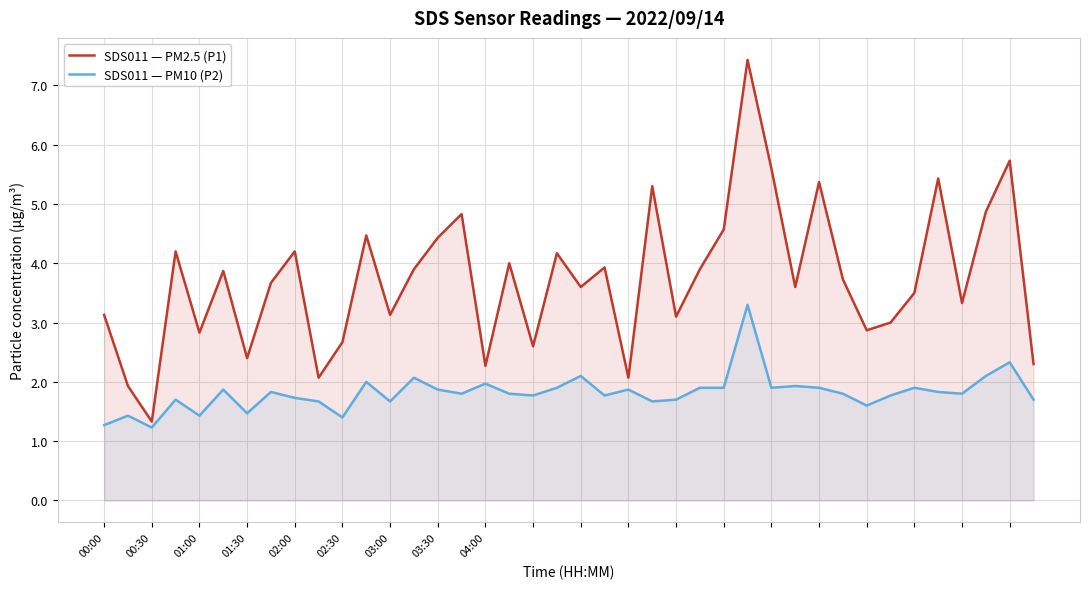

True or false: SDS011 — PM2.5 (P1) and SDS011 — PM10 (P2) intersect in this chart.

False